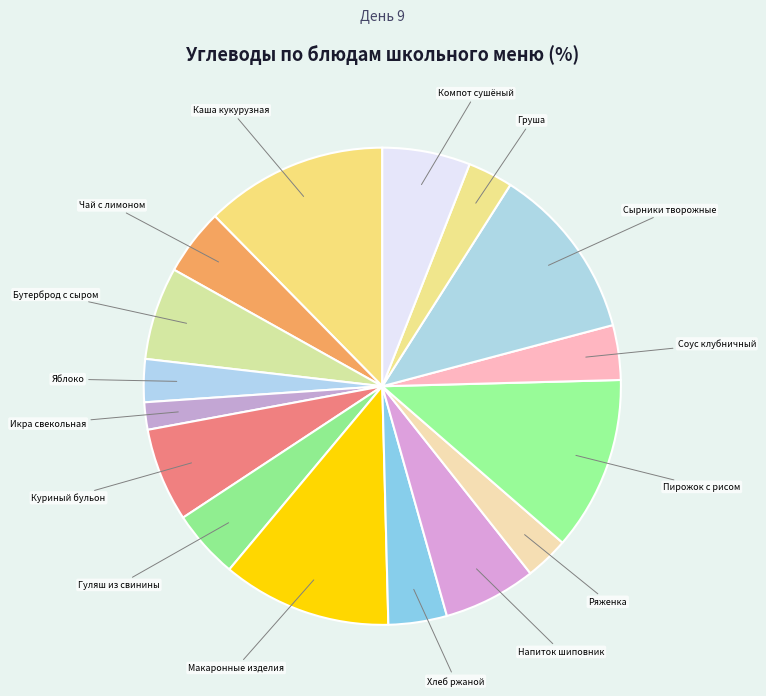

Approximately how many times larger is the value at Гуляш из свинины compared to Пирожок с рисом?

0.4